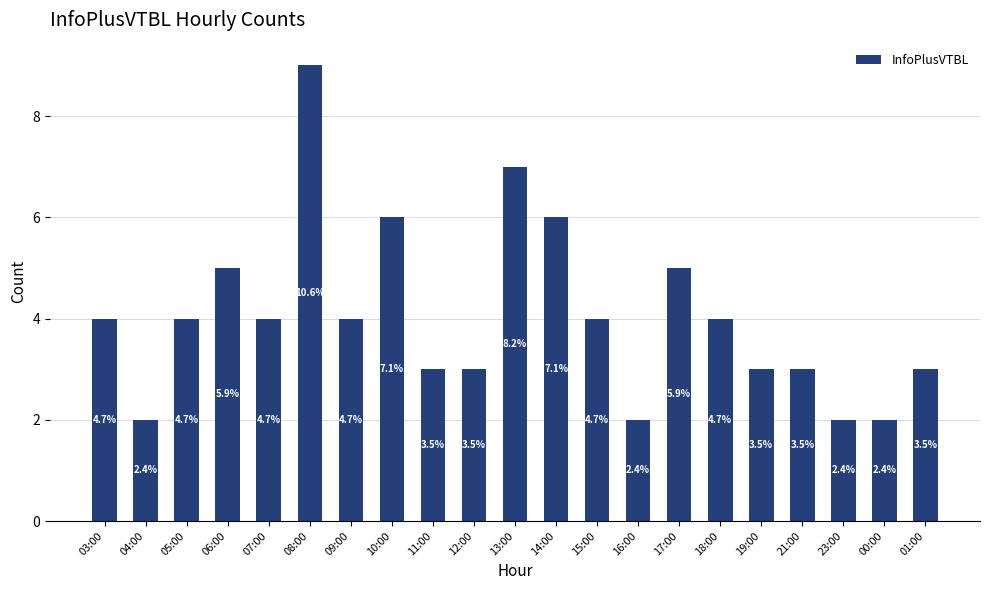

Rank the categories by value from lowest to highest.

04:00, 16:00, 23:00, 00:00, 11:00, 12:00, 19:00, 21:00, 01:00, 03:00, 05:00, 07:00, 09:00, 15:00, 18:00, 06:00, 17:00, 10:00, 14:00, 13:00, 08:00